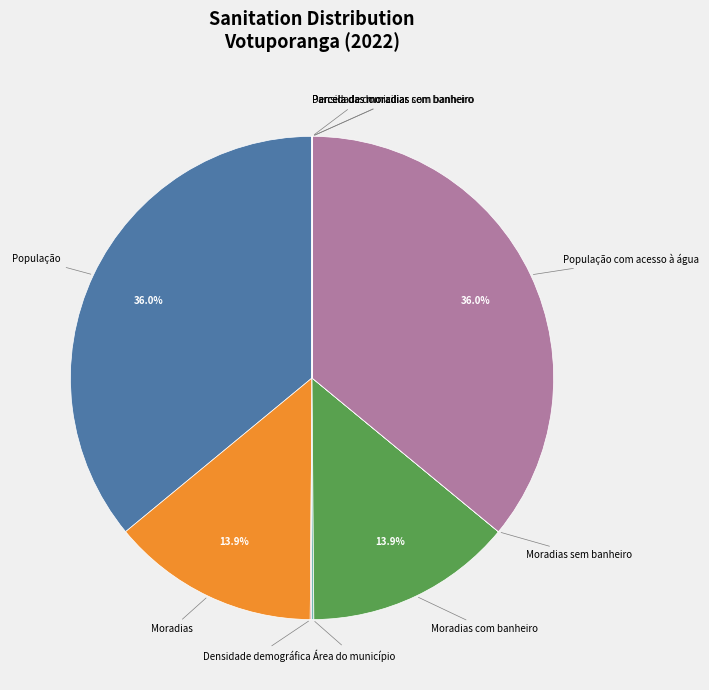

Does any single category account for the majority?

No